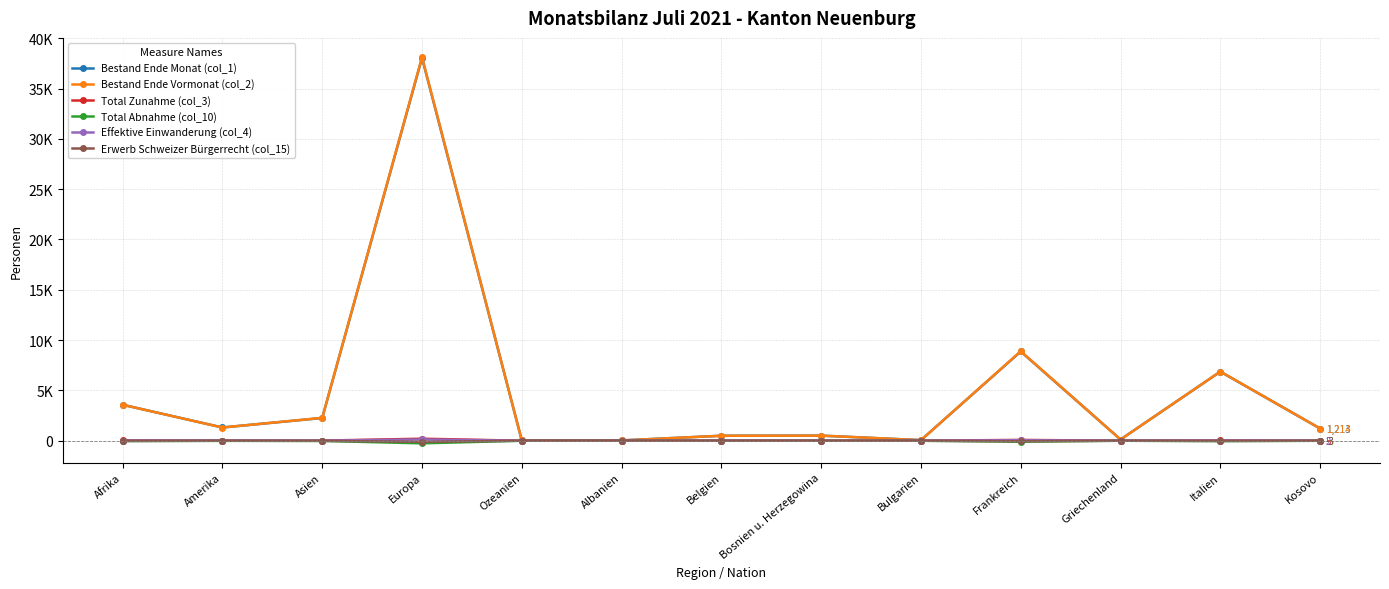

What position from the right is Griechenland?

3